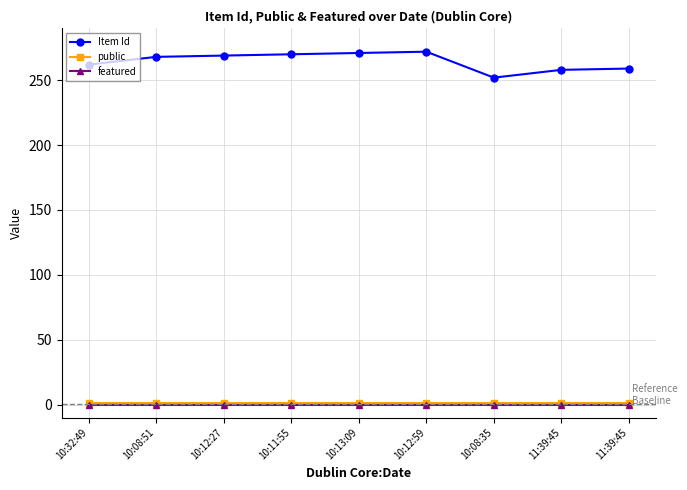

Count the number of data series in this chart.

3